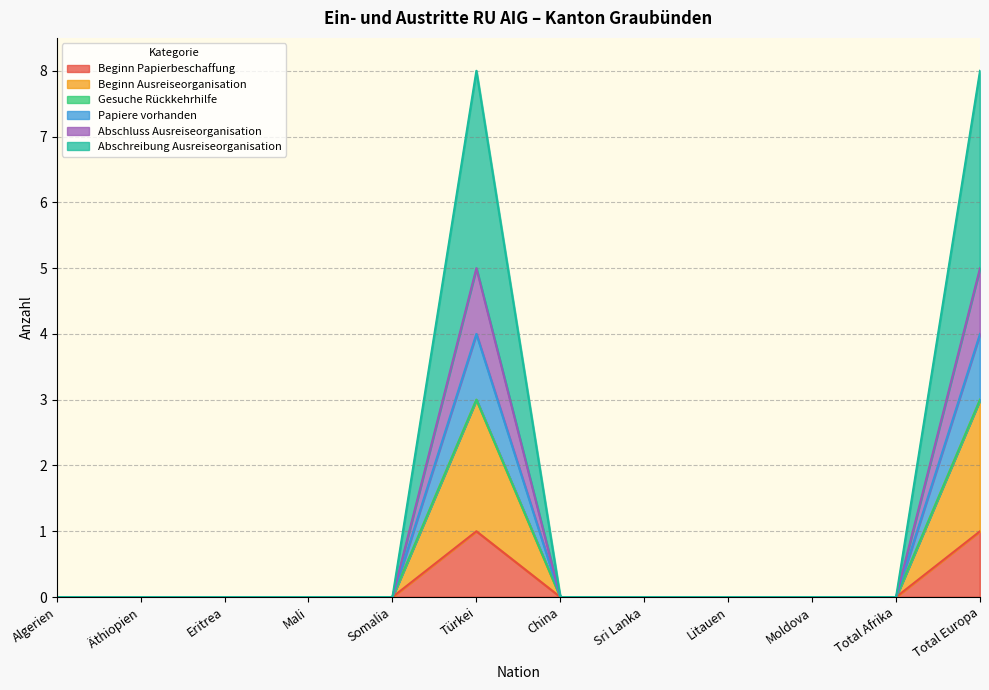

At which category does Beginn Ausreiseorganisation reach its first local peak?

Türkei